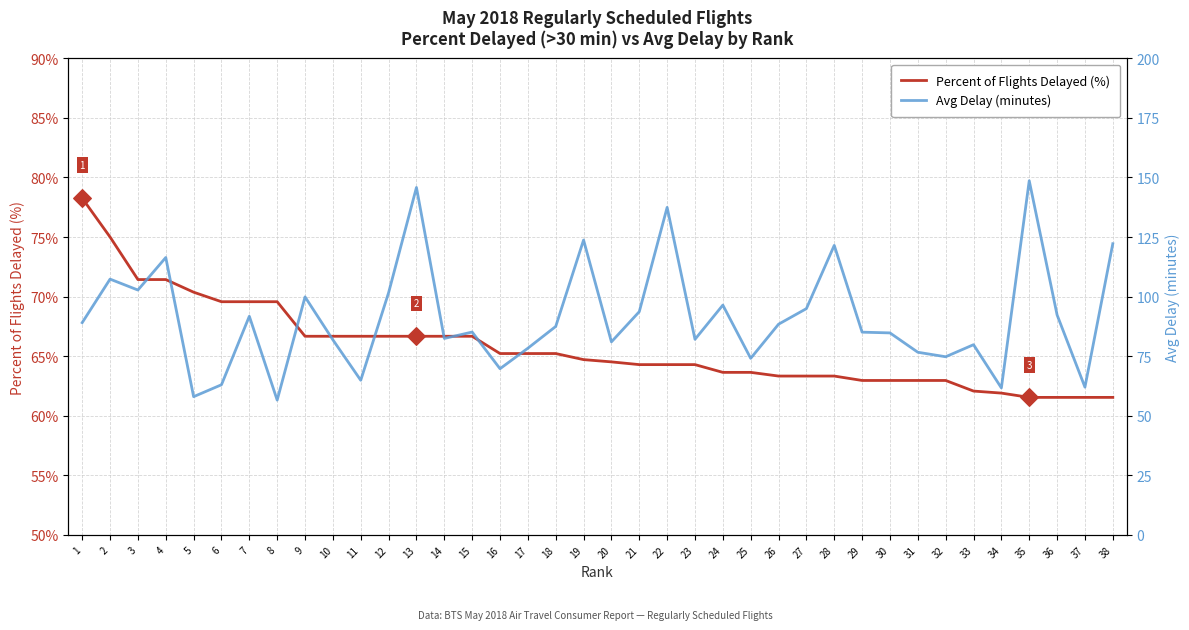

Is the value of Percent of Flights Delayed (%) at 28 greater than the value of Avg Delay (minutes) at 1?

No